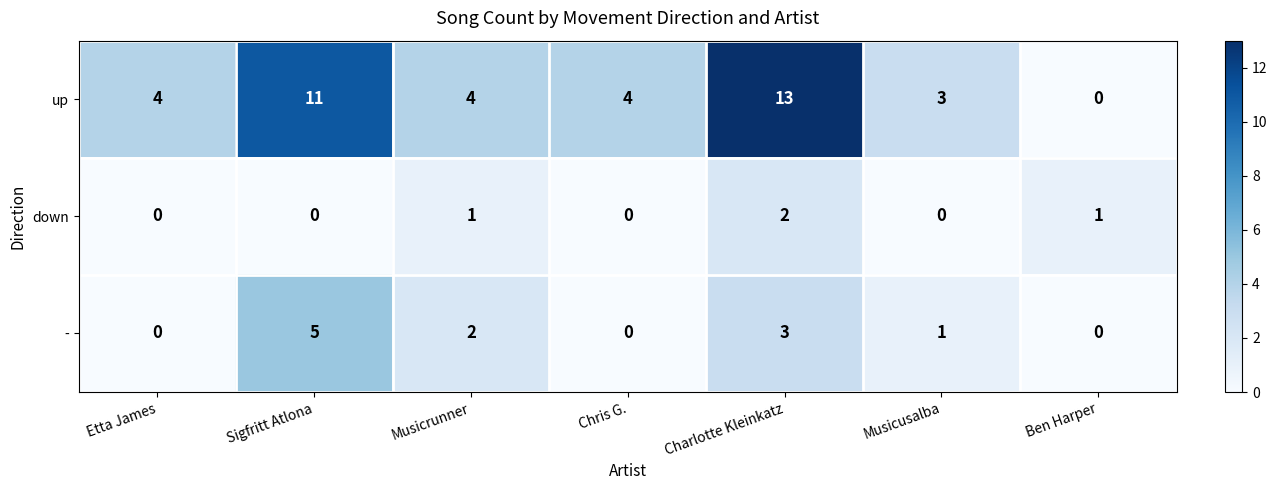

What is the approximate value of up at Etta James?

4